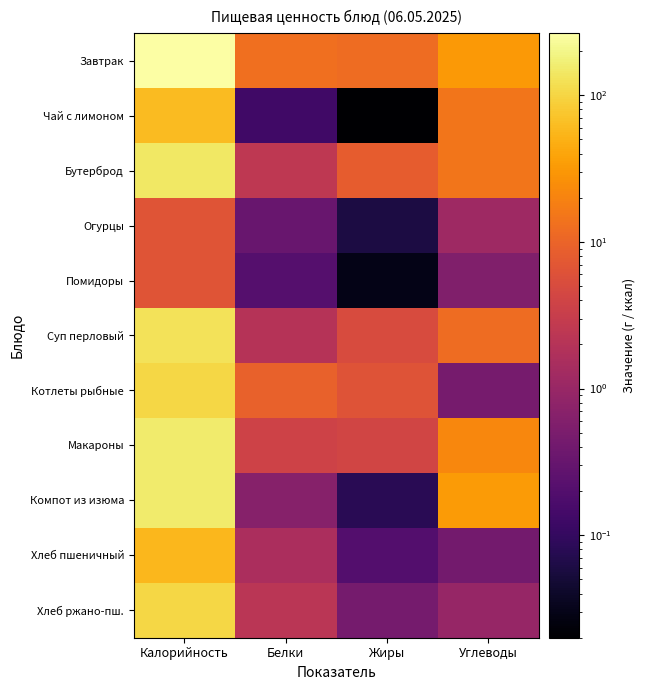

Reading left to right, list all the values displayed in this chart.

Завтрак: Калорийность=264.8	Белки=12.9	Жиры=12.1	Углеводы=31.1
Чай с лимоном: Калорийность=62.0	Белки=0.1	Жиры=0.0	Углеводы=15.2
Бутерброд: Калорийность=146.0	Белки=2.5	Жиры=8.4	Углеводы=14.9
Огурцы: Калорийность=6.6	Белки=0.3	Жиры=0.1	Углеводы=1.1
Помидоры: Калорийность=6.6	Белки=0.2	Жиры=0.0	Углеводы=0.6
Суп перловый: Калорийность=127.2	Белки=2.0	Жиры=5.1	Углеводы=12.0
Котлеты рыбные: Калорийность=102.6	Белки=9.1	Жиры=6.3	Углеводы=0.5
Макароны: Калорийность=157.0	Белки=3.8	Жиры=4.0	Углеводы=21.3
Компот из изюма: Калорийность=152.8	Белки=0.7	Жиры=0.1	Углеводы=32.0
Хлеб пшеничный: Калорийность=56.8	Белки=1.6	Жиры=0.2	Углеводы=0.4
Хлеб ржано-пш.: Калорийность=102.0	Белки=2.2	Жиры=0.4	Углеводы=1.0